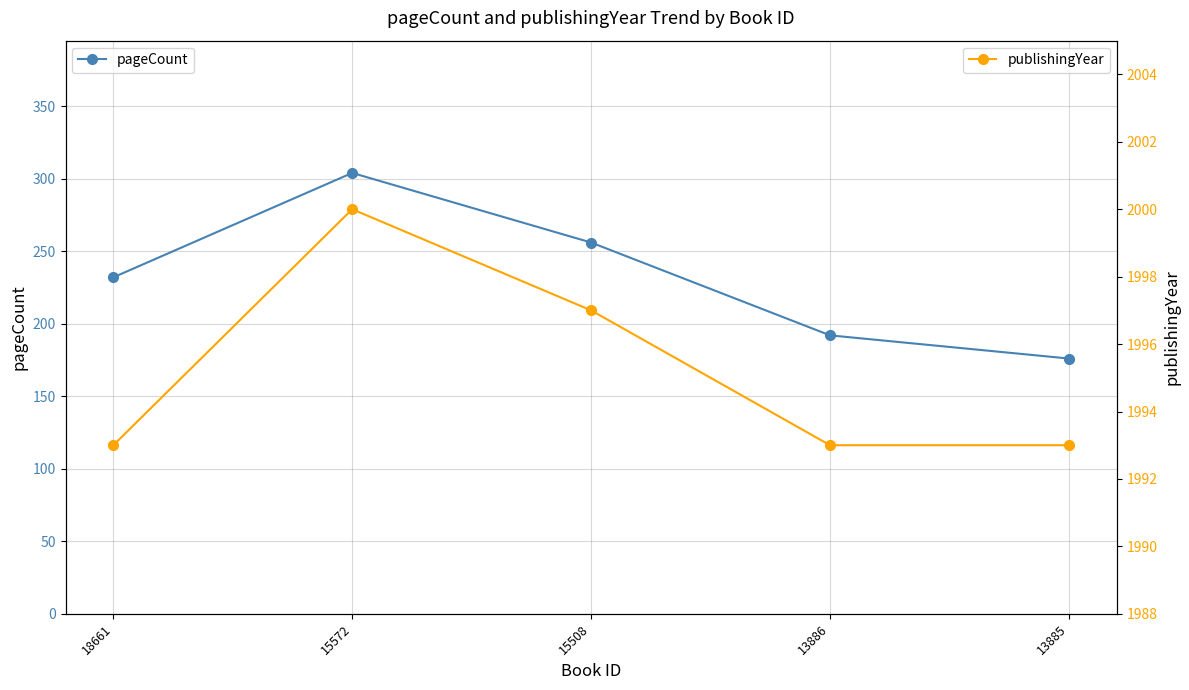

Which has a higher value, 15572 or 15508?

15572